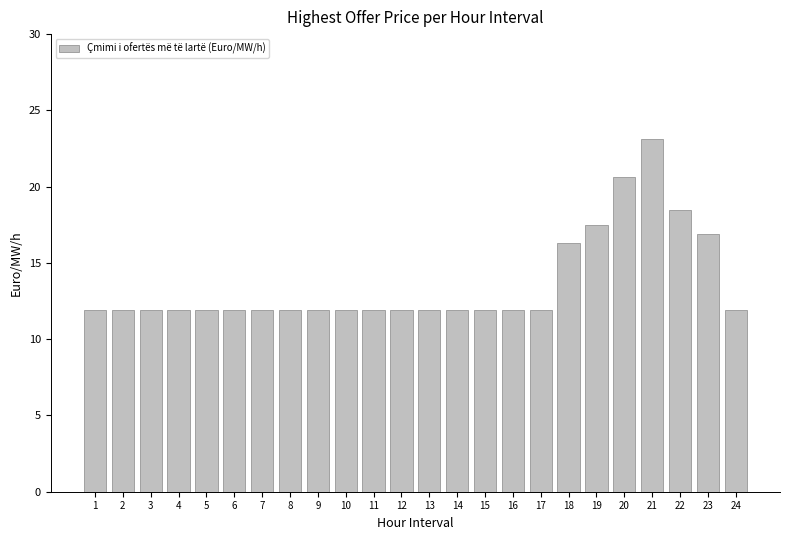

What is the ratio of the value at 20 to the value at 3?

1.7